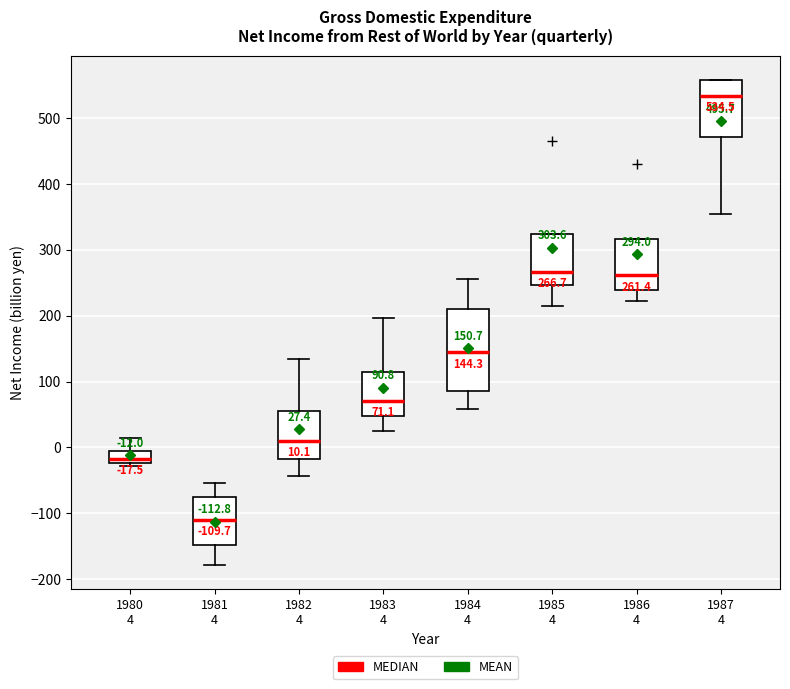

Which box is the tallest, from its lower edge to its upper edge?

1984 4